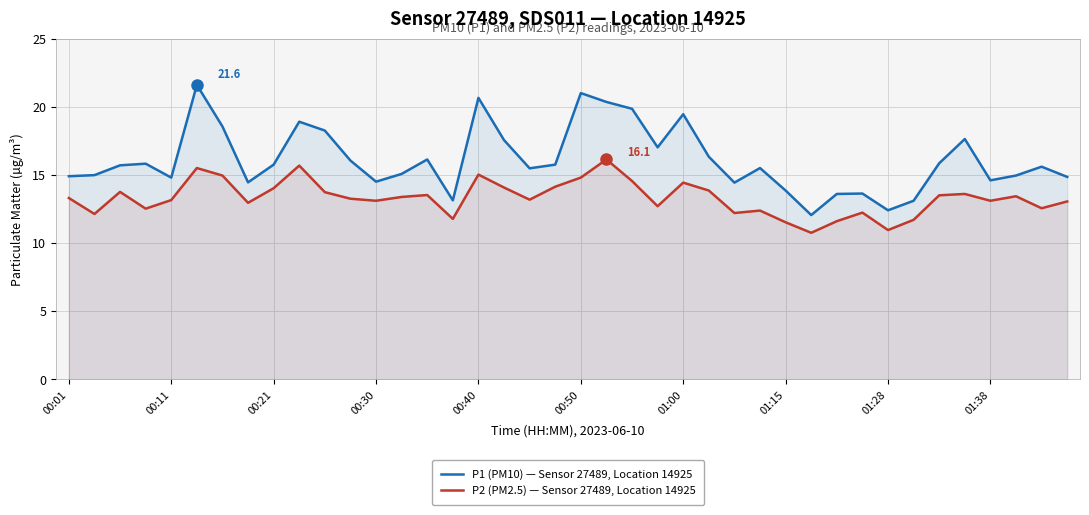

How many lines are shown in the chart?

2